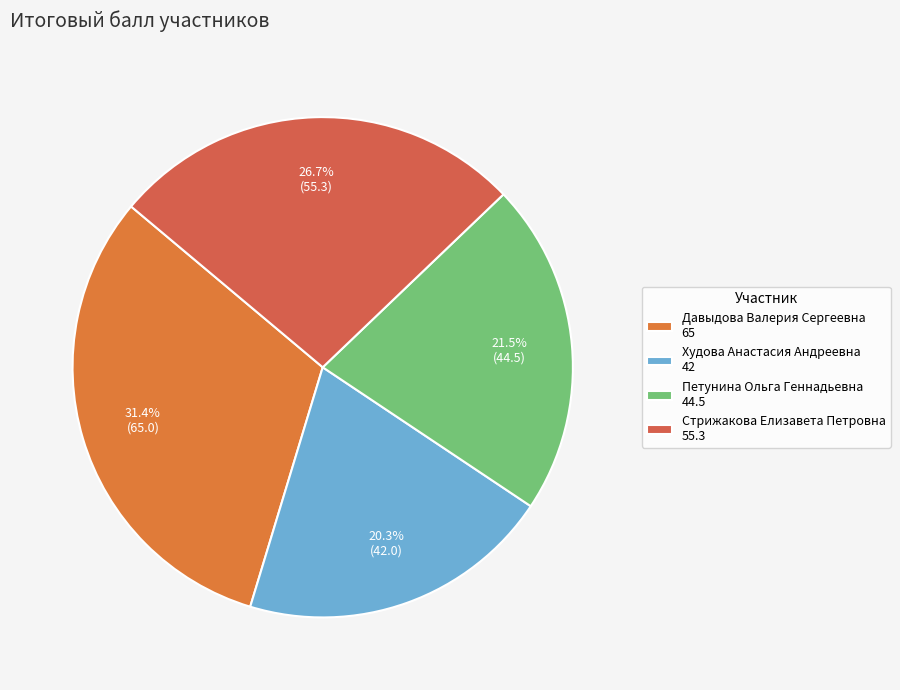

True or false: Худова Анастасия Андреевна accounts for 20% of the total.

True